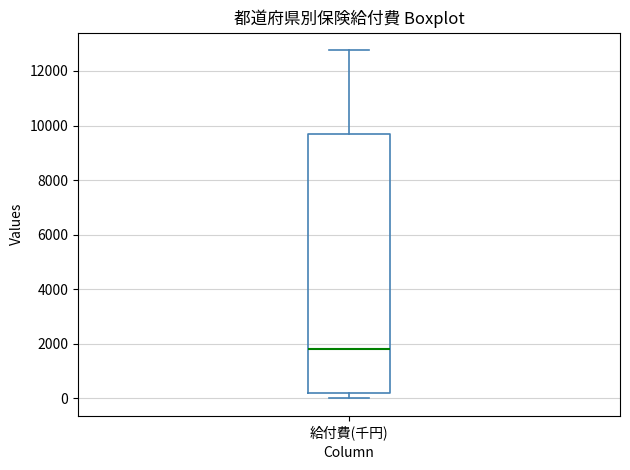

Where does the upper whisker of the box for 給付費(千円) end on the y-axis? The values are not printed on the chart, so give them approximately, as read against the axis.

12800